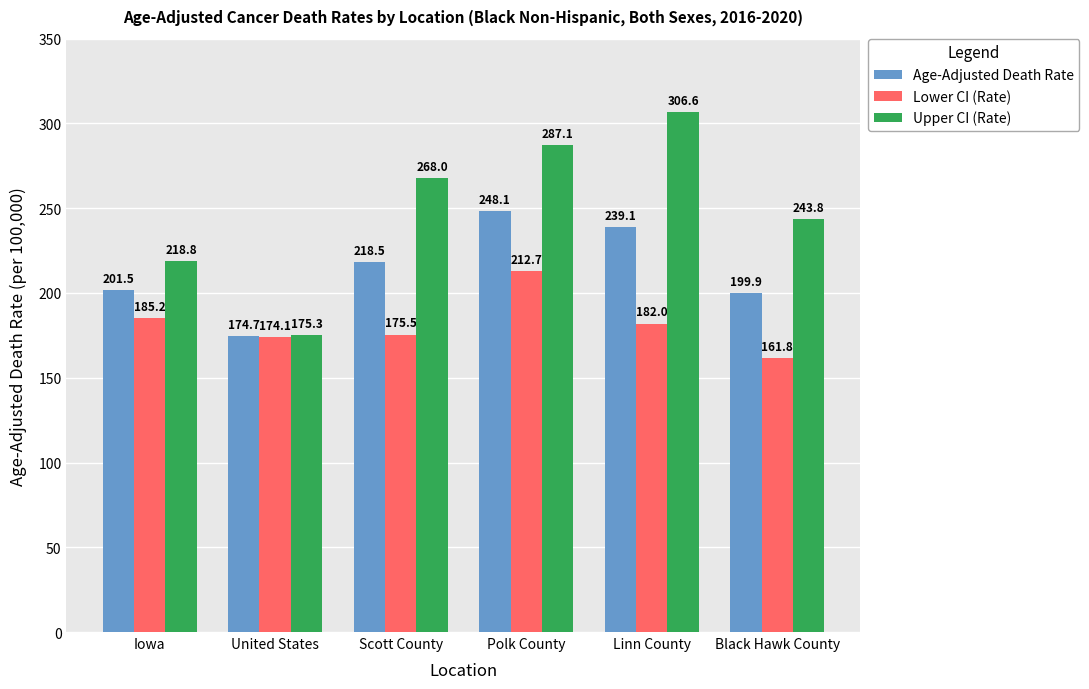

Reading right to left, list all the values displayed in this chart.

Age-Adjusted Death Rate: 199.9	239.1	248.1	218.5	174.7	201.5
Lower CI (Rate): 161.8	182.0	212.7	175.5	174.1	185.2
Upper CI (Rate): 243.8	306.6	287.1	268.0	175.3	218.8